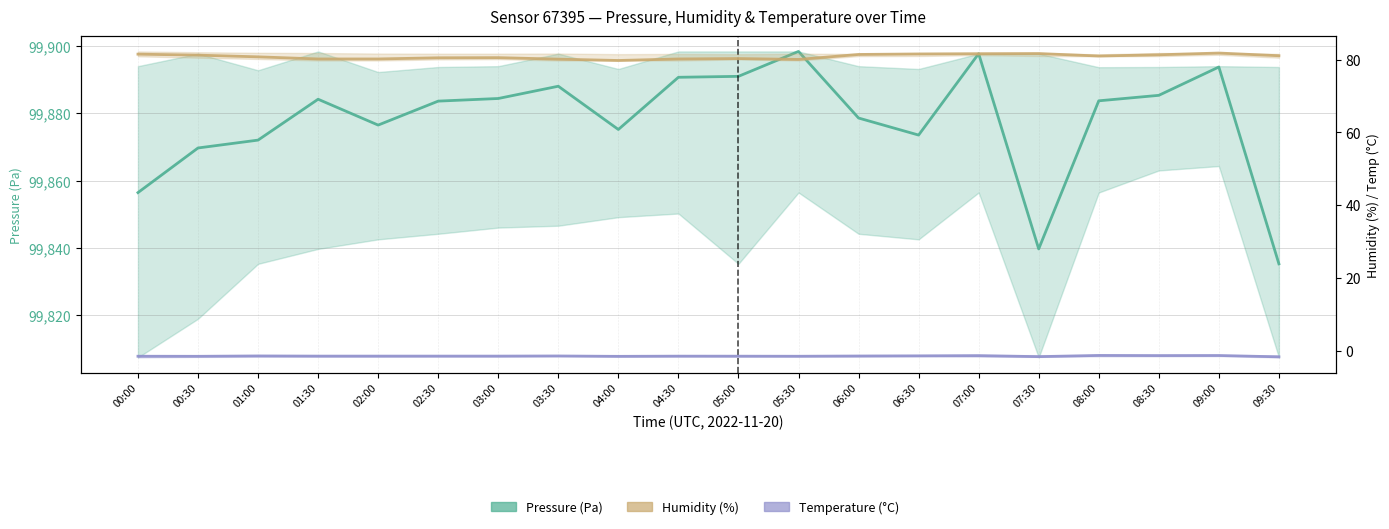

What is the difference between the Humidity (%) values at 05:30 and 06:00?

1.4